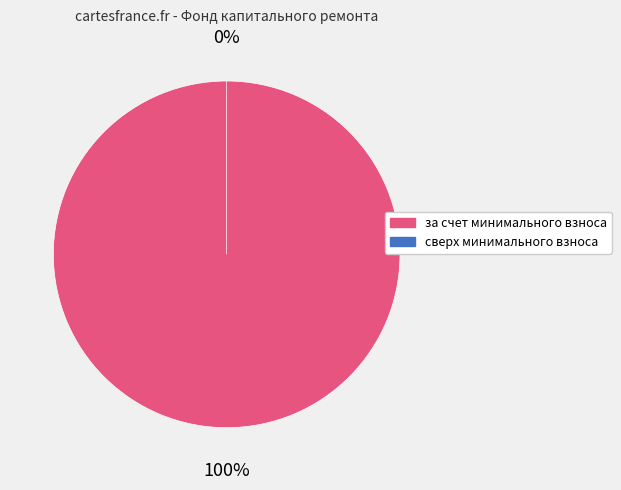

What is the majority slice?

за счет минимального взноса